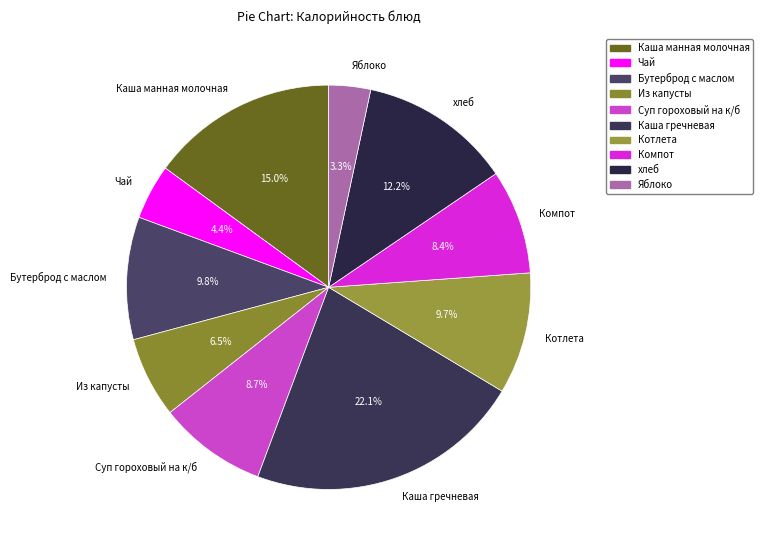

Is there any slice that represents more than half of the pie?

No